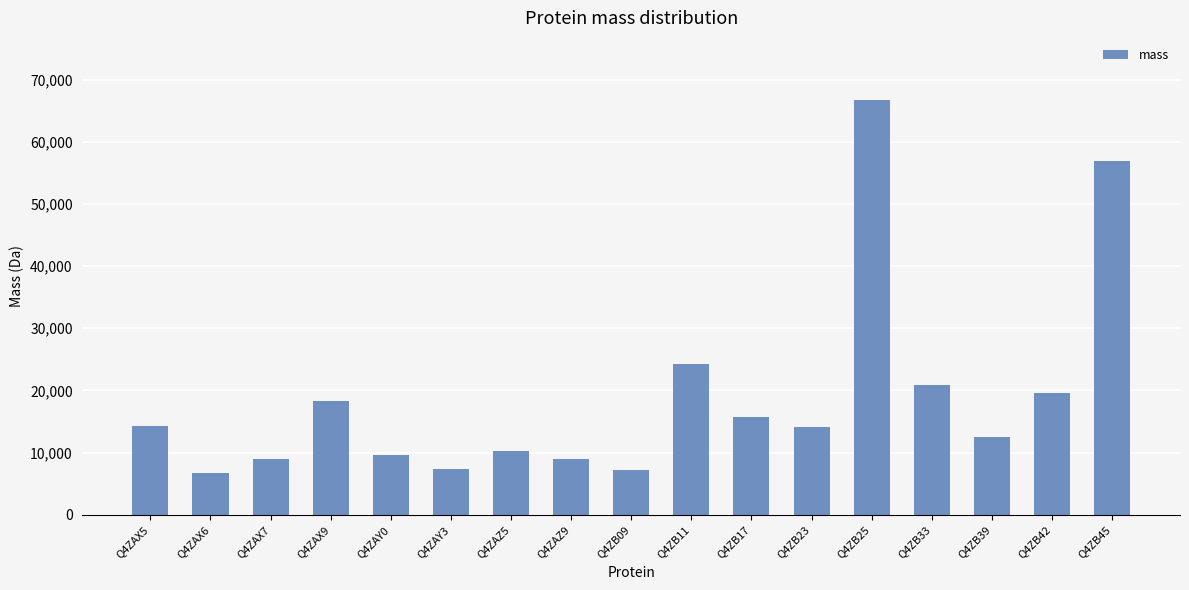

What is the sum of all values?

322294.1